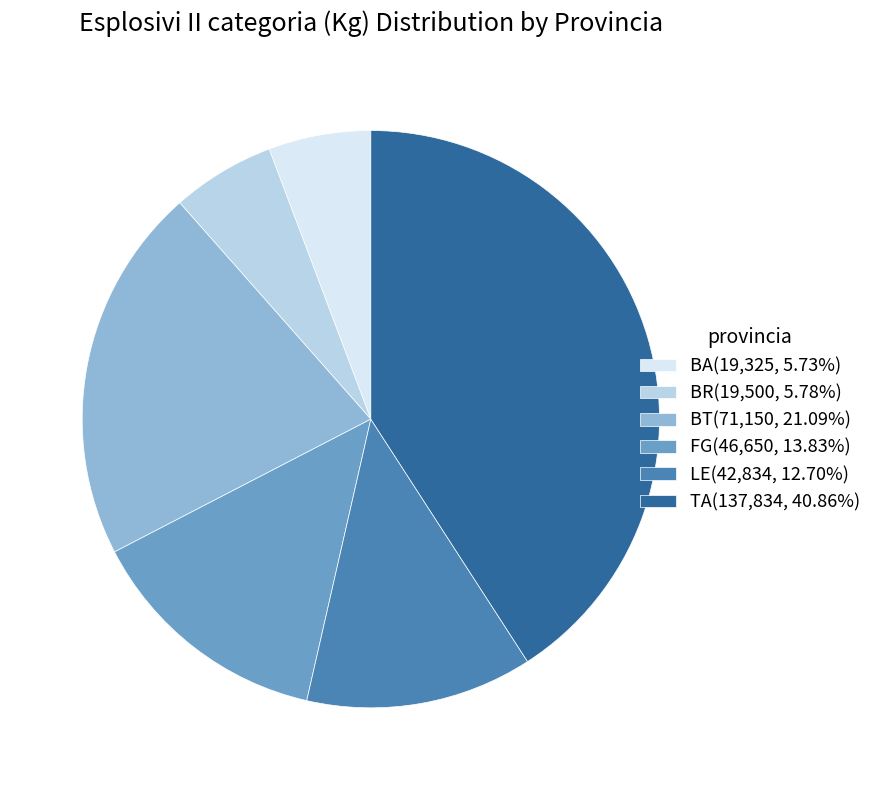

Does BA(19,325, 5.73%) account for over 50% of the chart?

No